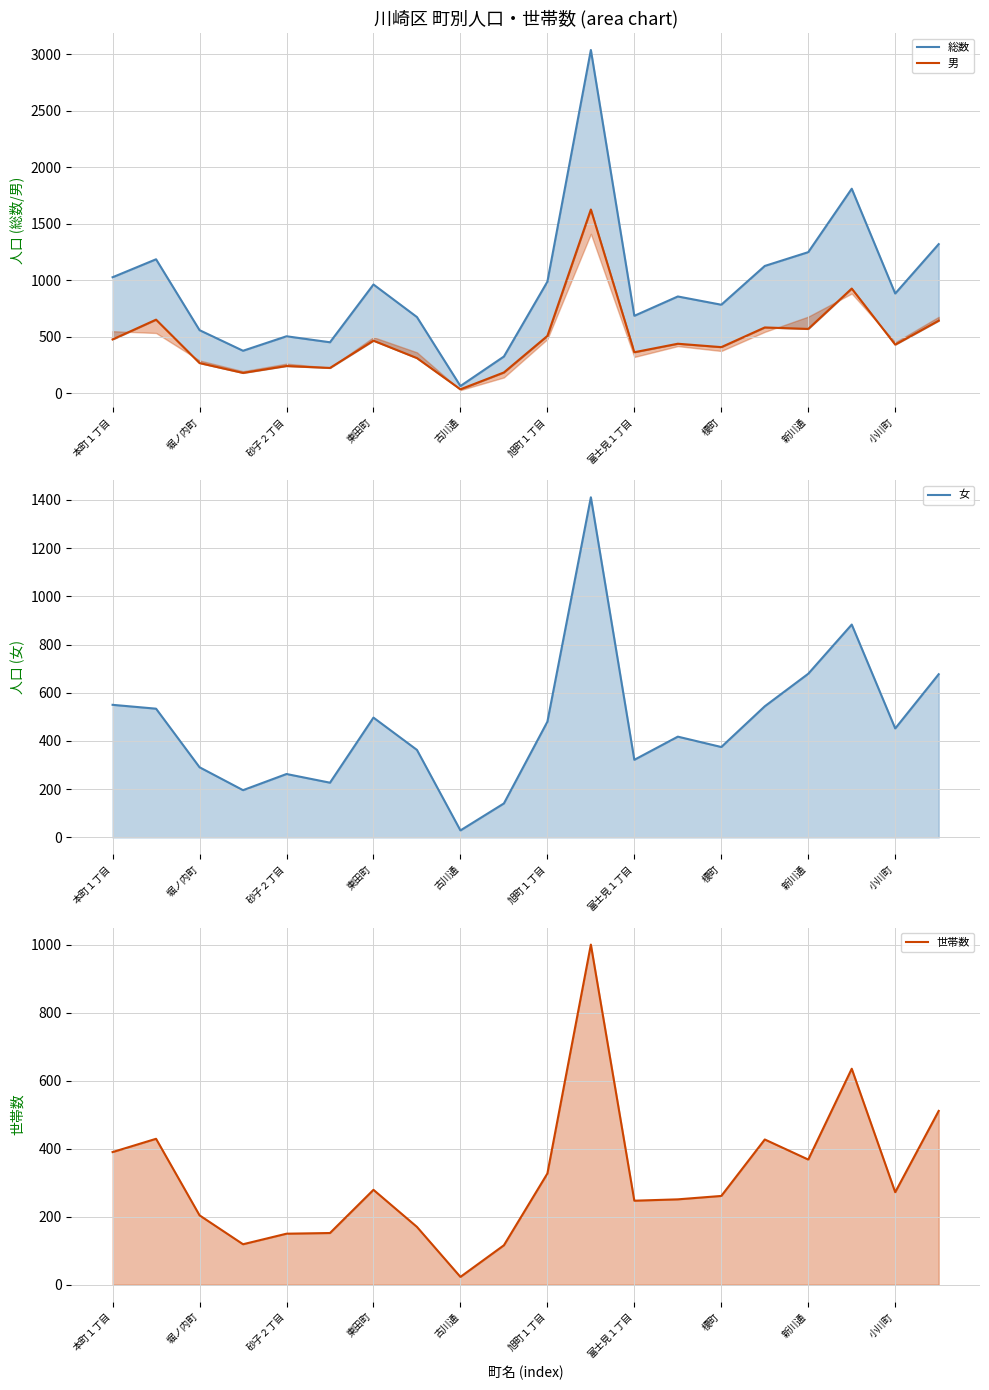

True or false: 世帯数 has more than 2 interior local peaks.

True